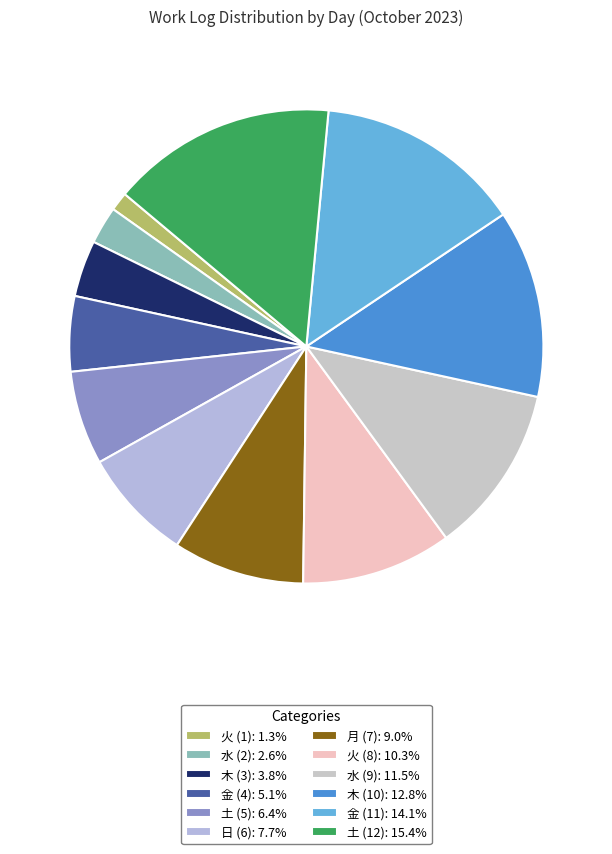

Count the number of slices in the pie.

12